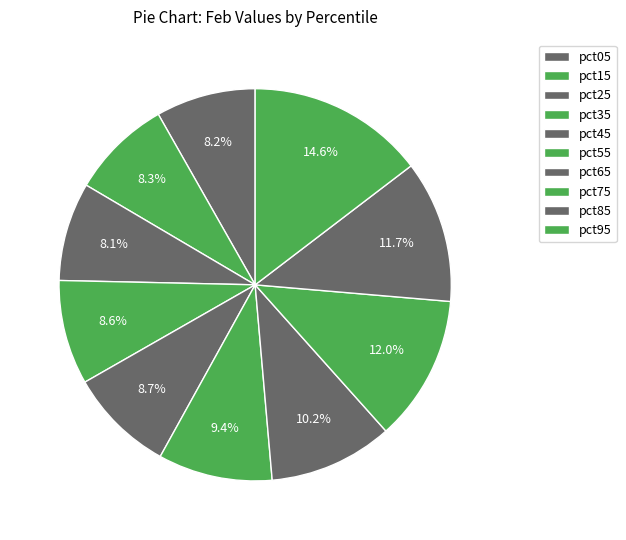

To the nearest percent, what portion does pct55 represent?

9%